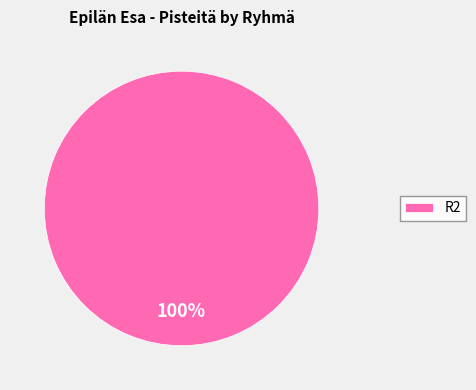

Is there a majority slice in this chart?

Yes